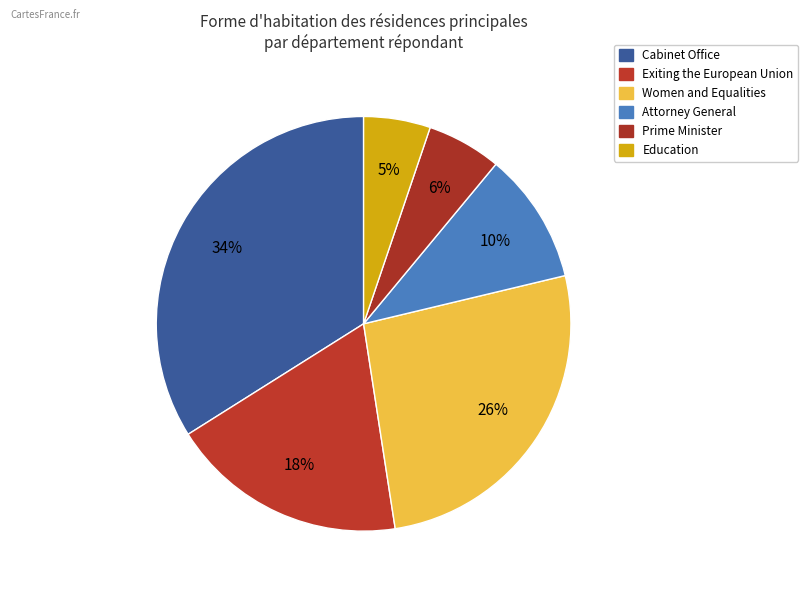

How many slices are in this pie chart?

6